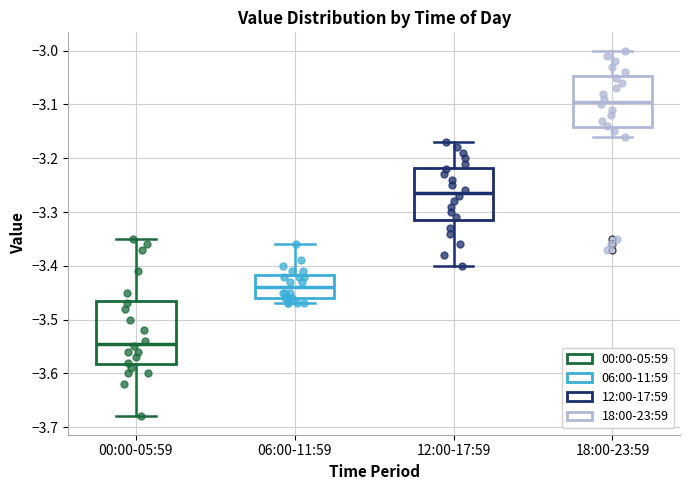

Comparing the boxes themselves (not the whiskers), which one is the tallest?

00:00-05:59